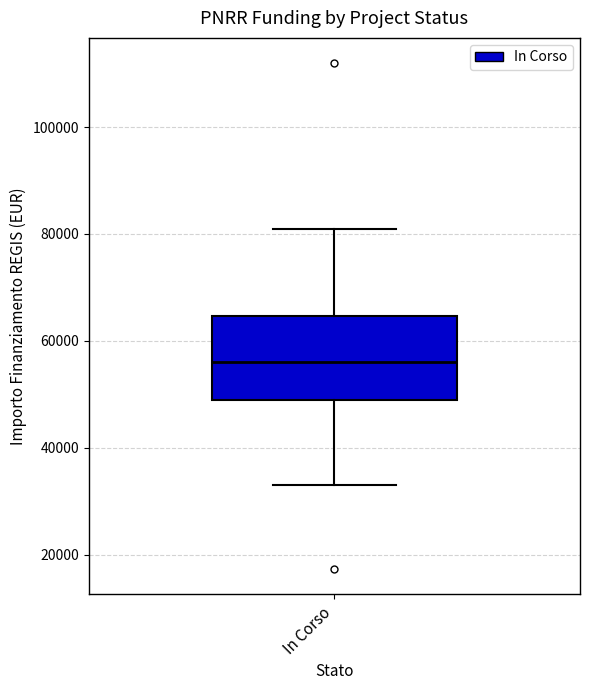

Where does the median line of the box for In Corso sit on the y-axis? The values are not printed on the chart, so give them approximately, as read against the axis.

56000